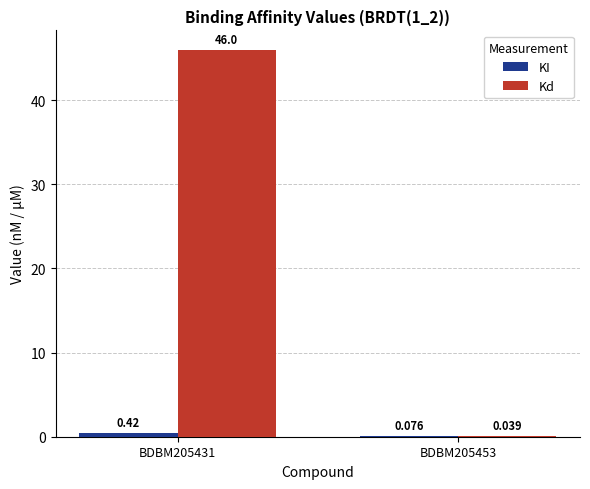

How many groups of bars are there?

2